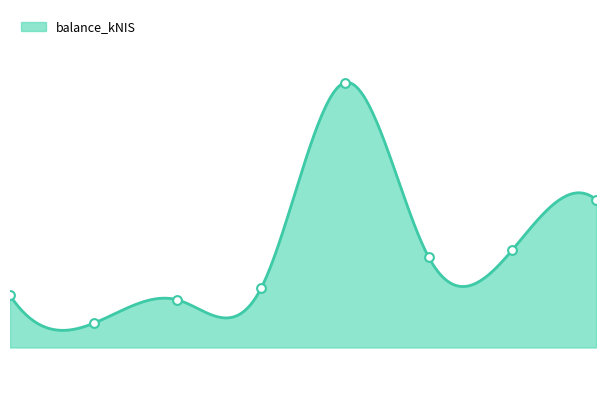

Approximately how many times larger is the value at 2024-10-01 compared to 2024-10-10?

1.0